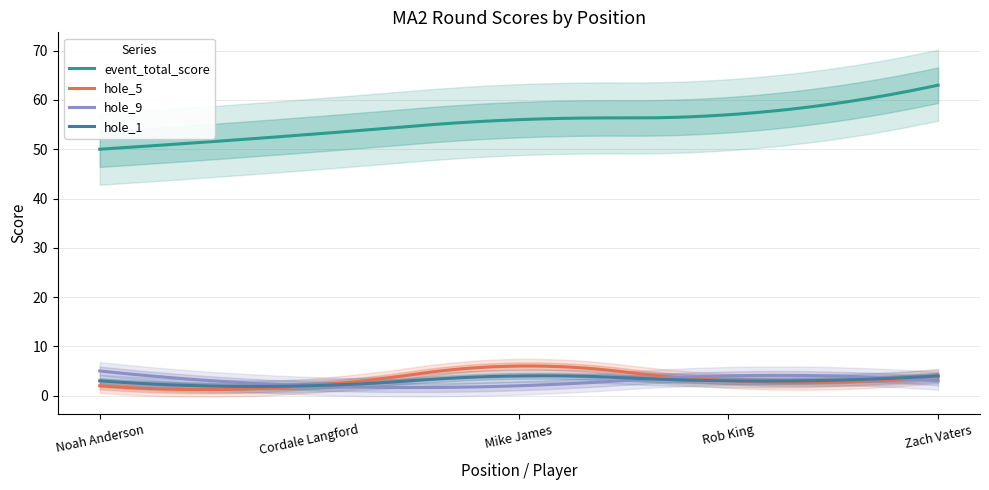

What is the maximum value for hole_1?

4.0